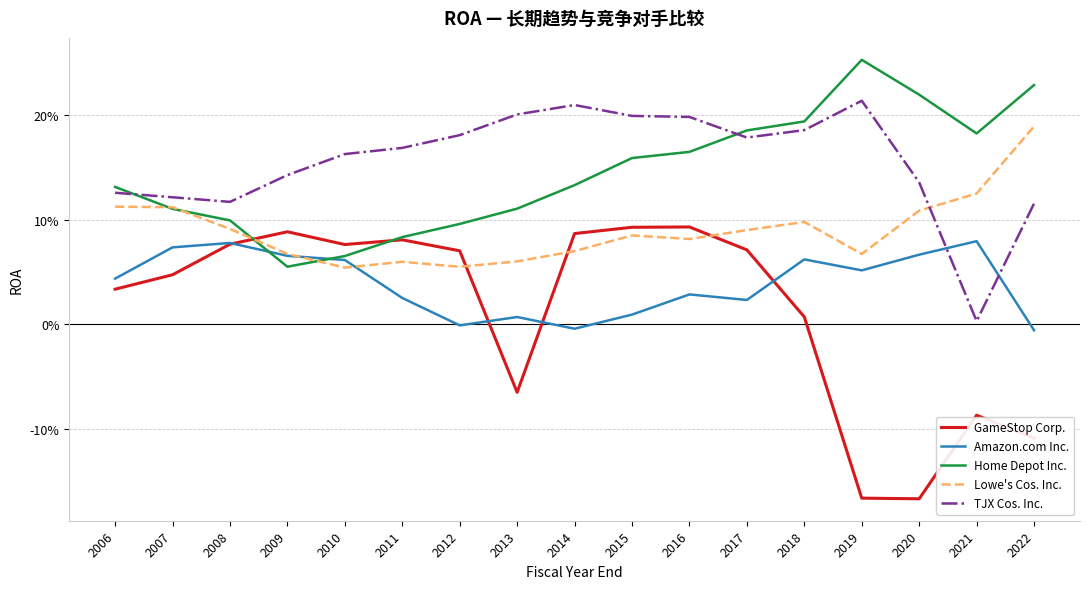

The GameStop Corp. series shows 0.2 at 2015. True or false?

False